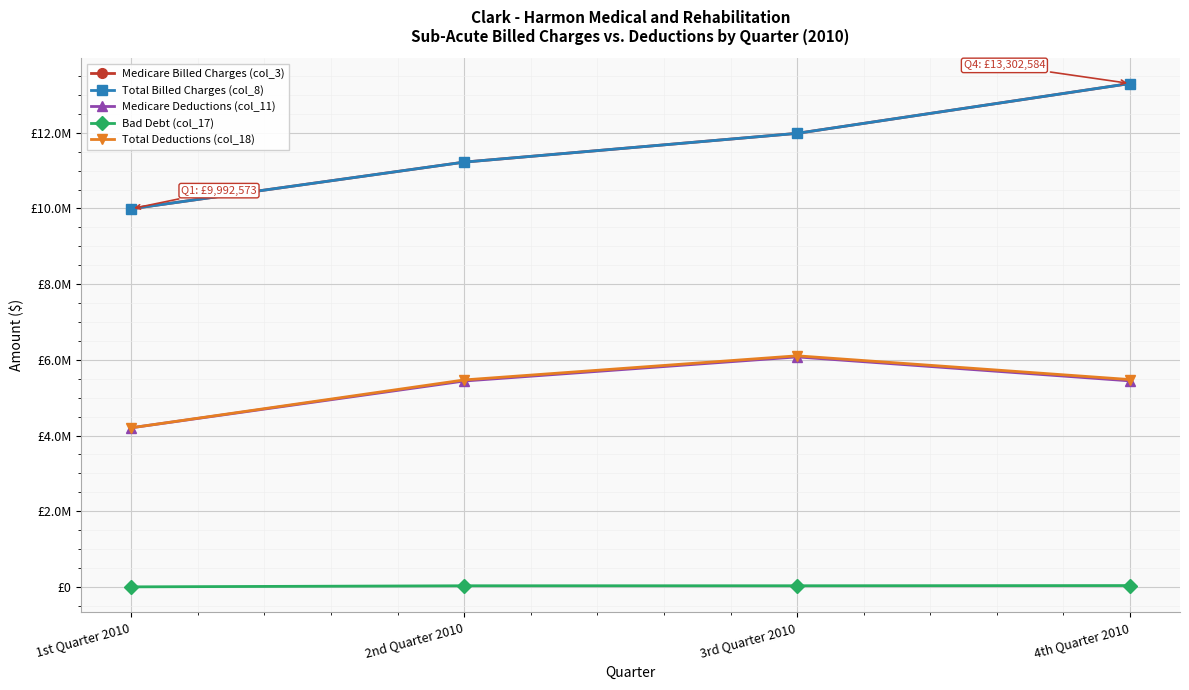

What position from the right is 3rd Quarter 2010?

2